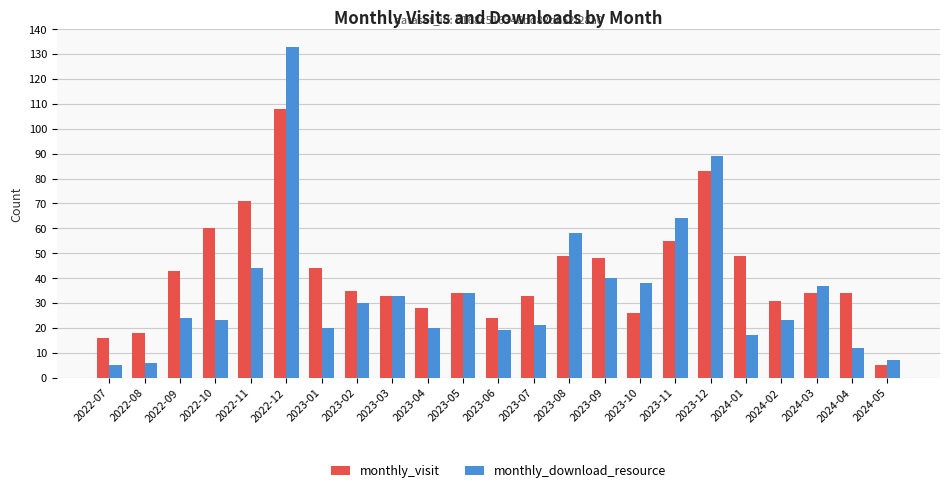

Does the chart contain stacked bars?

No